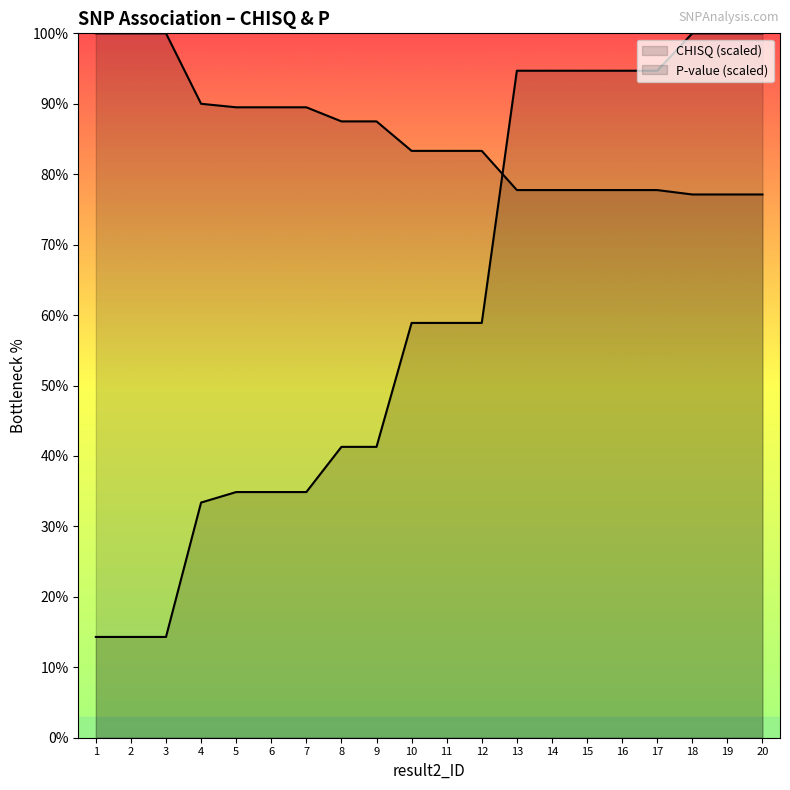

What is the value of the P point at the 9th from the left?

41.3